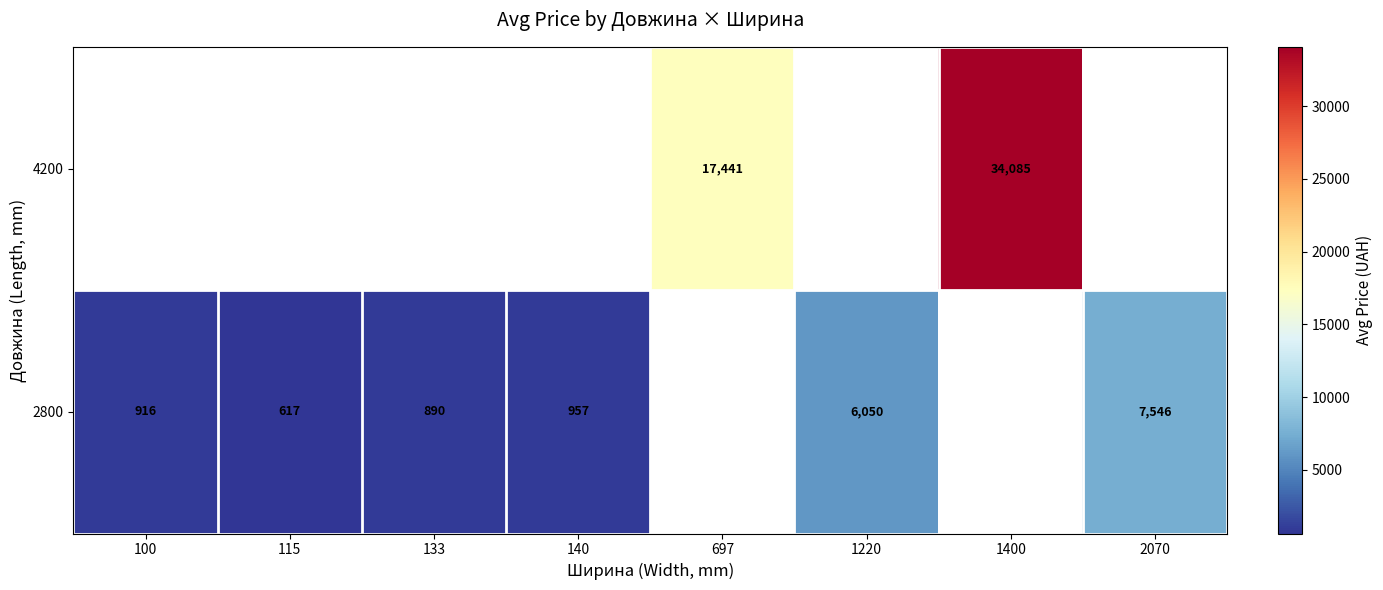

How many values in 4200 are above zero?

2